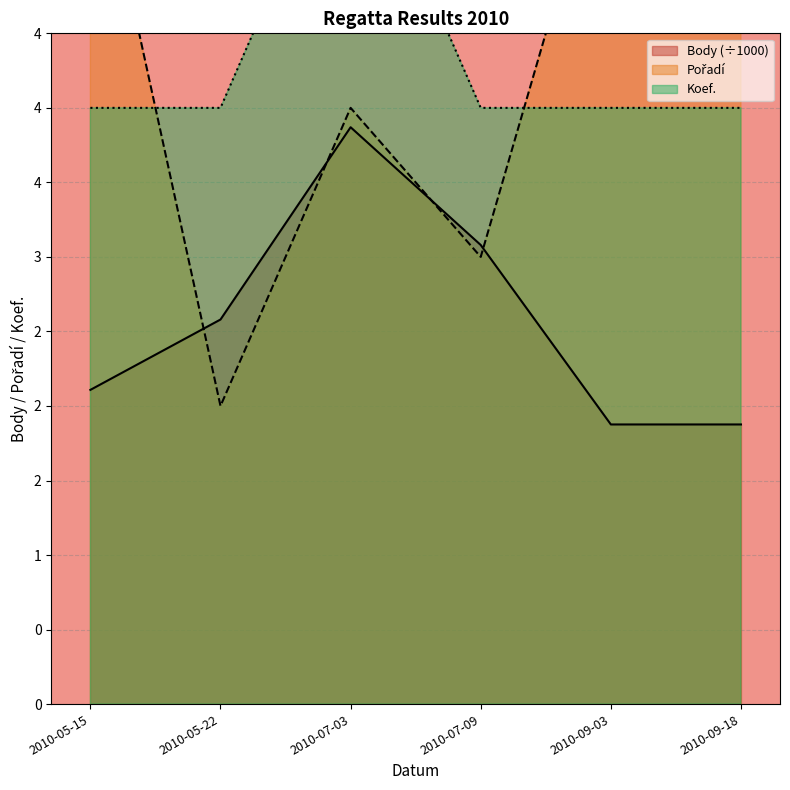

Is it true that Body equals 2.9 at 2010-09-03?

False